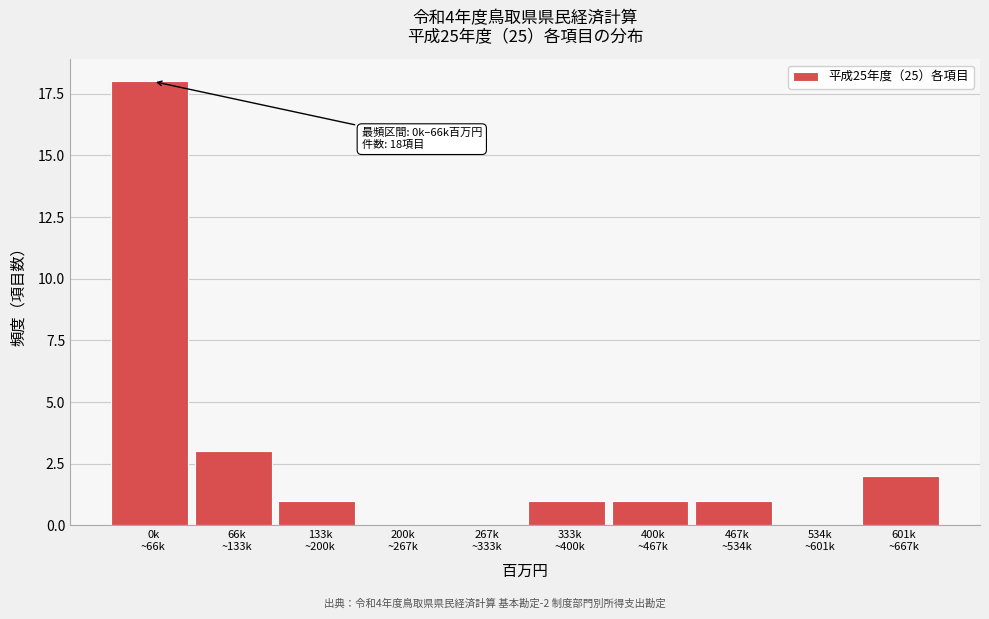

What is the sum of all values?

27